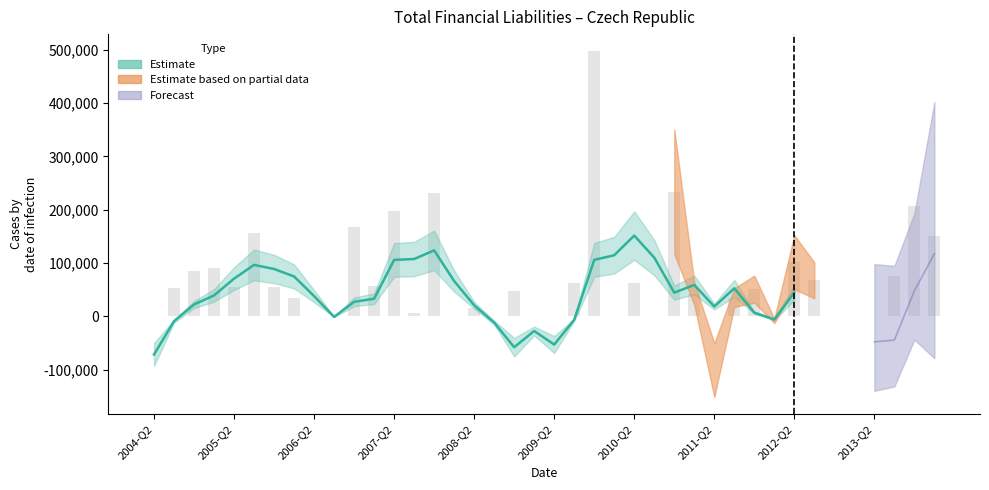

What is the label of the 4th bar from the left?

2005-Q1